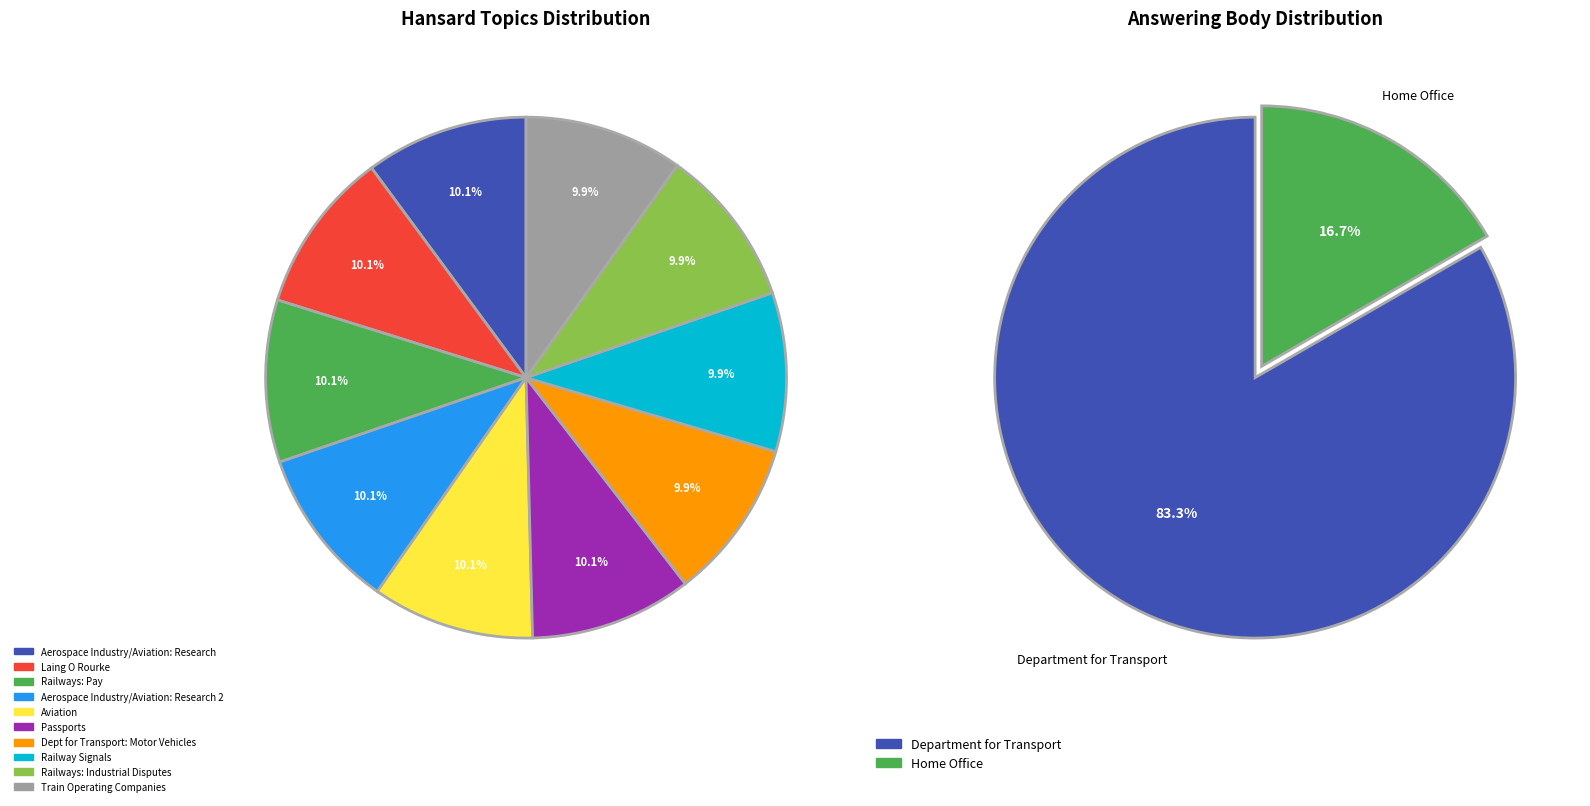

Rank the categories by value from highest to lowest.

Aerospace Industry/Aviation: Research, Passports, Aviation, Aerospace Industry/Aviation: Research 2, Railways: Pay, Laing O Rourke, Dept for Transport: Motor Vehicles, Train Operating Companies, Railways: Industrial Disputes, Railway Signals